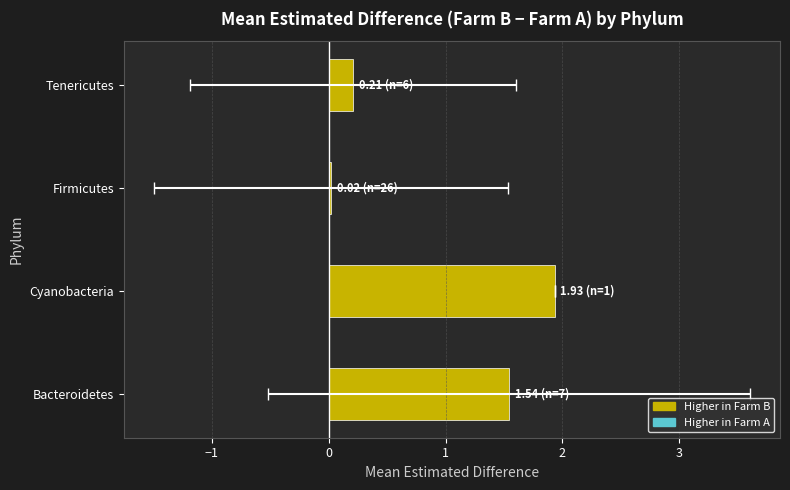

What is the change in value from Firmicutes to Tenericutes?

+0.2